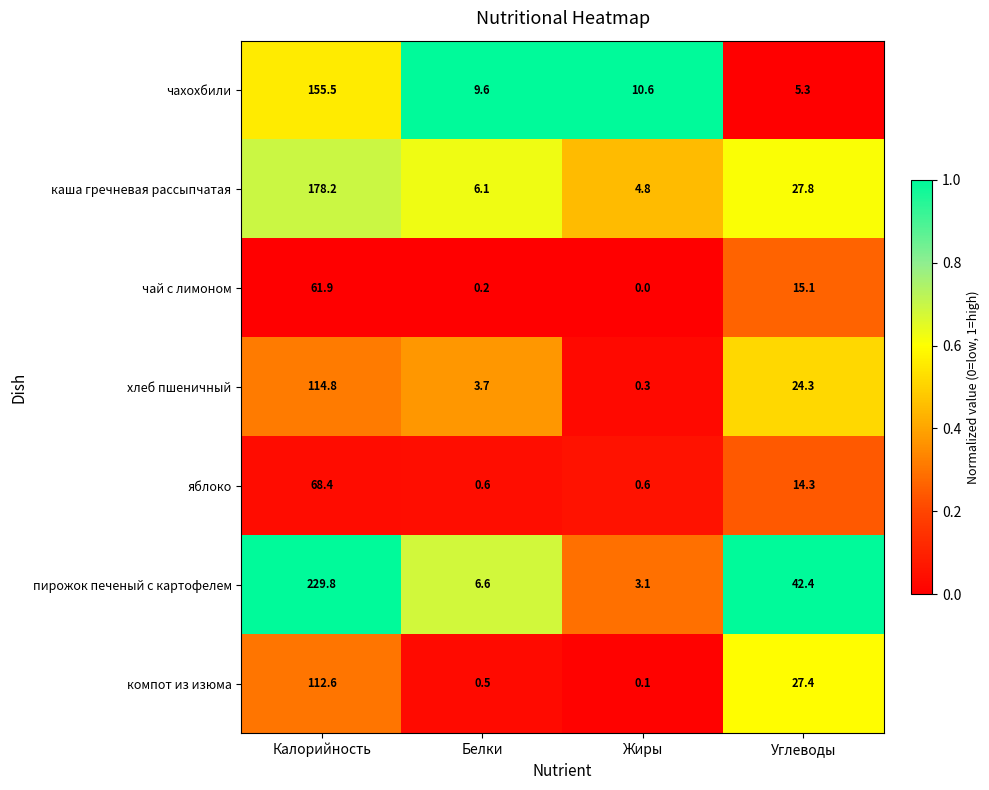

Which series has the largest total across all categories?

пирожок печеный с картофелем